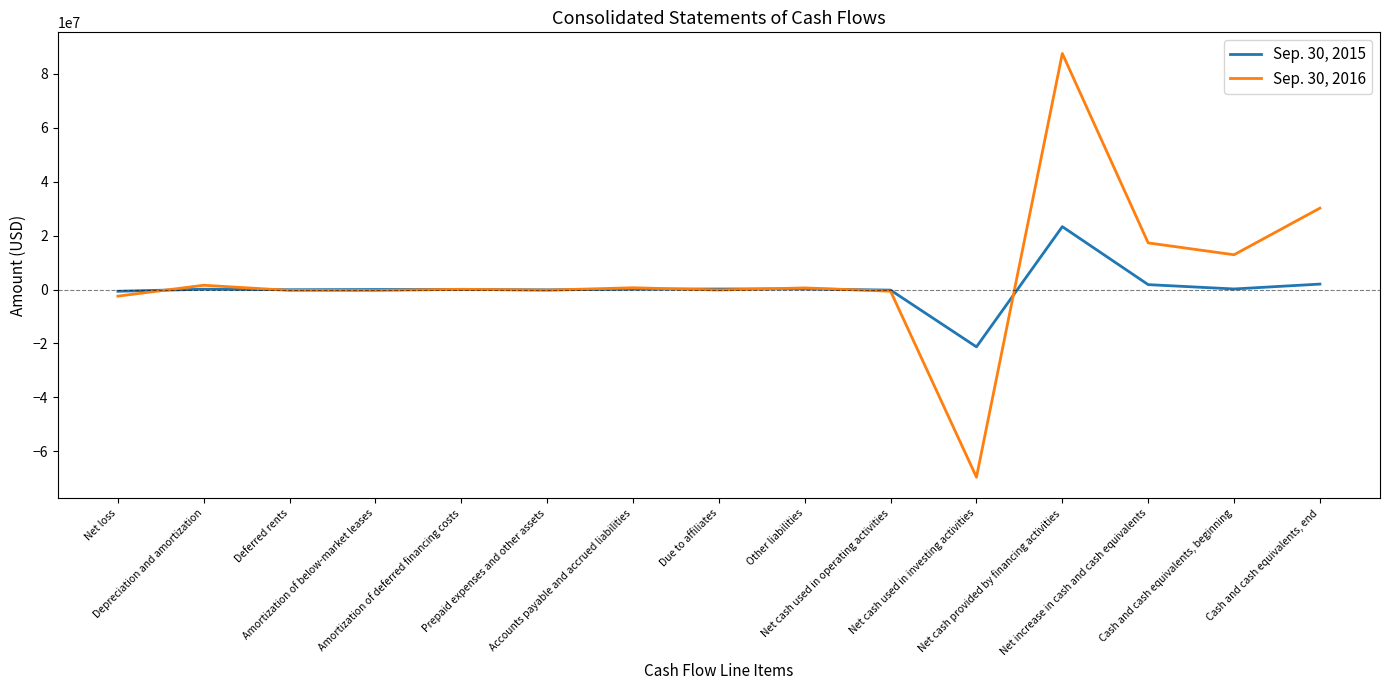

True or false: Sep. 30, 2016 has more than 1 points higher than both neighbors.

True